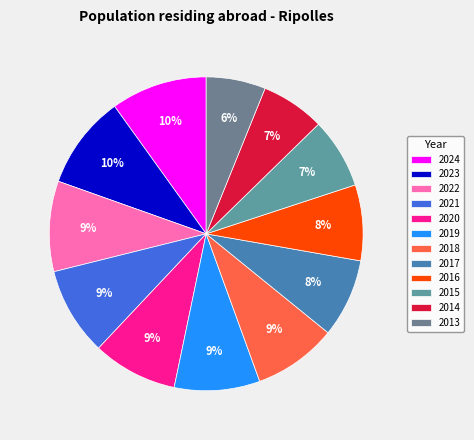

To the nearest percent, what portion does 2015 represent?

7%